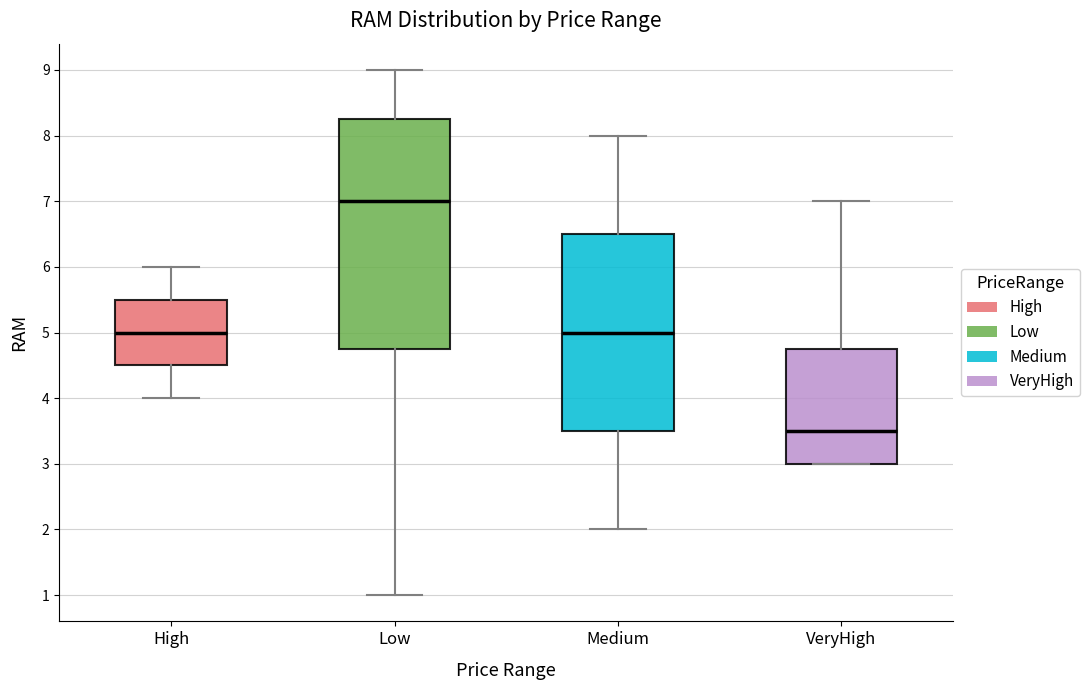

Where does the upper whisker of the box for Medium end on the y-axis? The values are not printed on the chart, so give them approximately, as read against the axis.

8.0